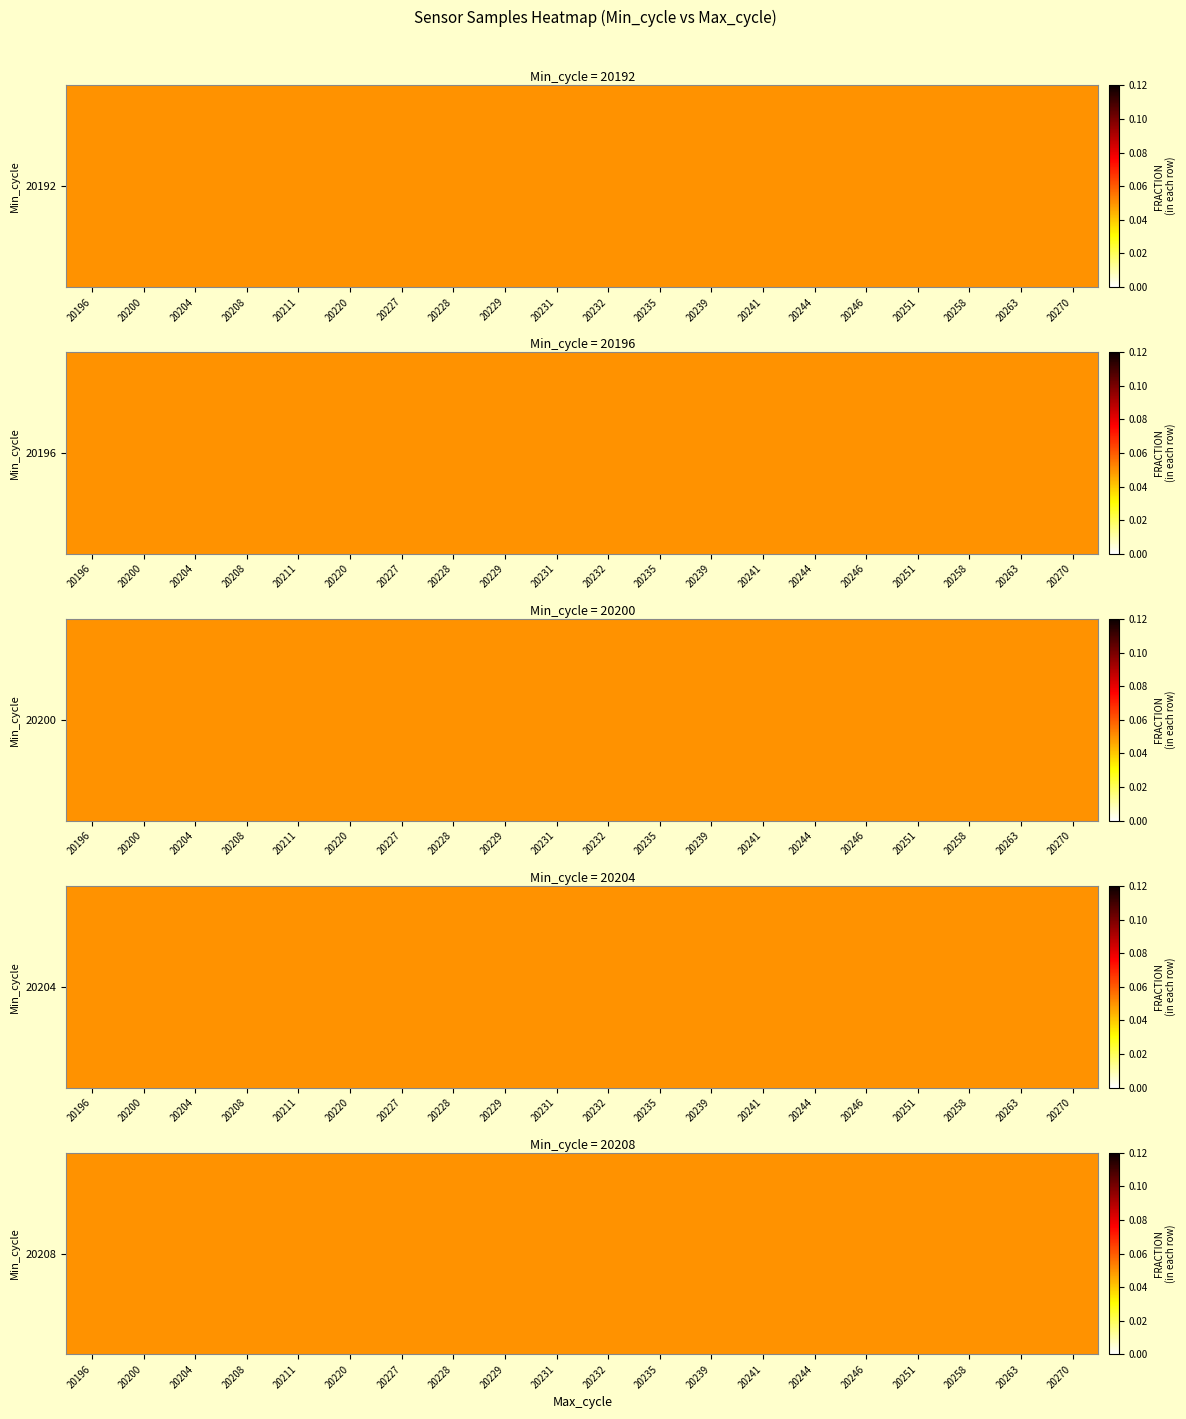

True or false: the data shows 0.1 at 20270.

False